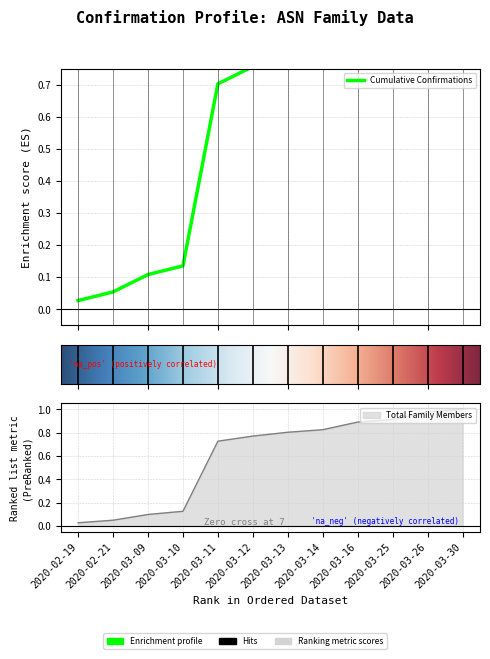

At which category is the sum across all series the highest?

2020-03-30